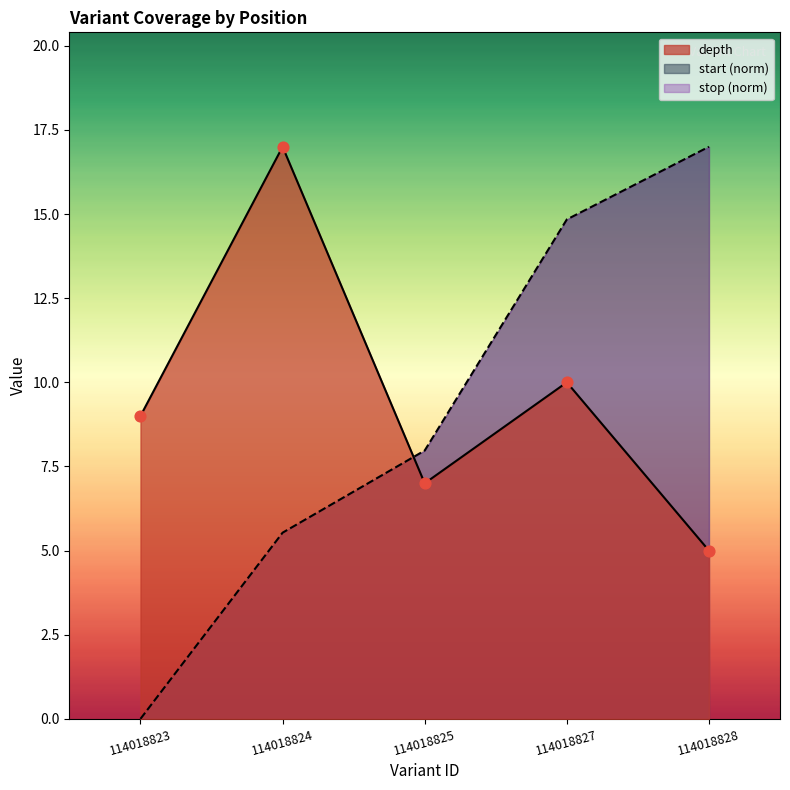

At how many categories does at least one series exceed 15?

2